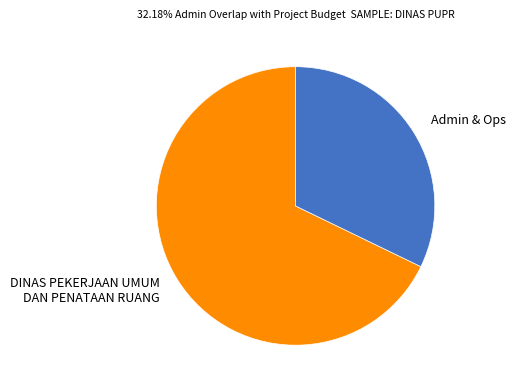

Count the number of slices in the pie.

2